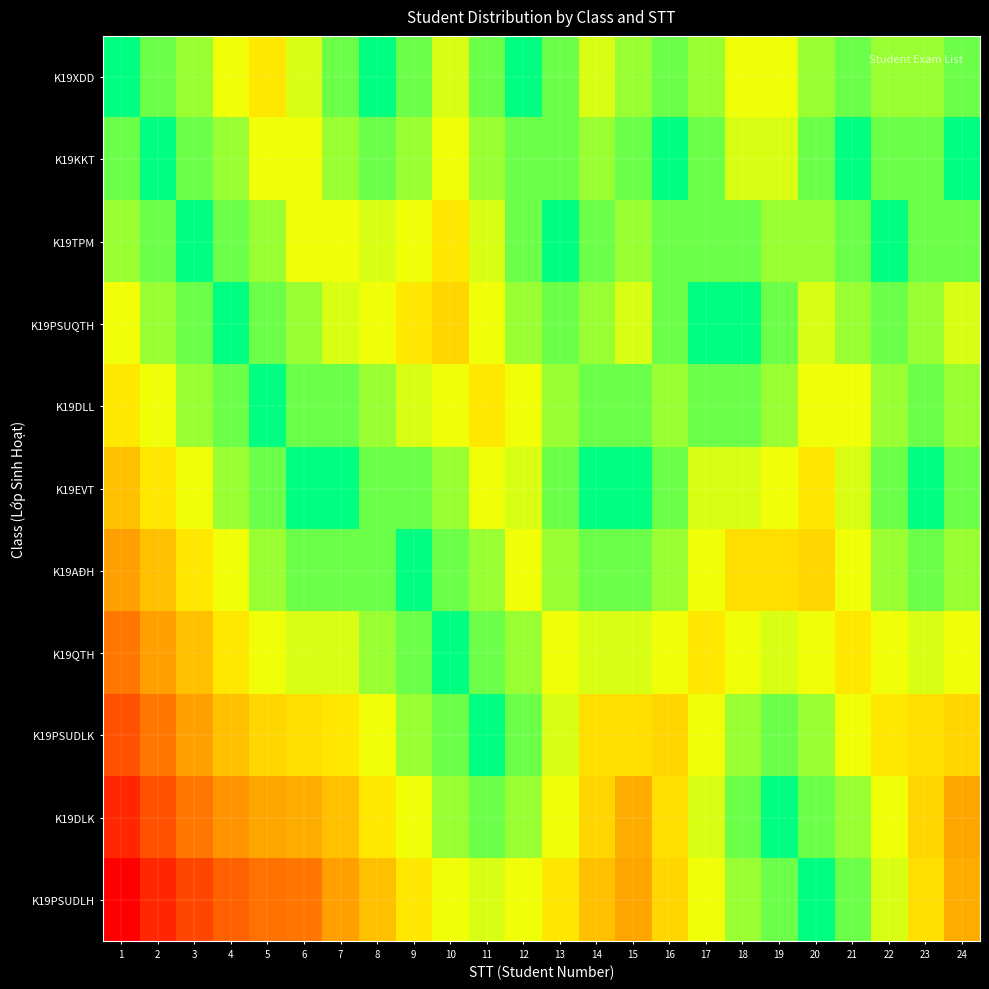

Reading left to right, transcribe all the data shown in this chart.

K19XDD: 1=0.0	2=0.1	3=0.2	4=0.3	5=0.4	6=0.3	7=0.1	8=0.0	9=0.1	10=0.3	11=0.1	12=0.0	13=0.1	14=0.3	15=0.2	16=0.1	17=0.2	18=0.3	19=0.3	20=0.2	21=0.1	22=0.2	23=0.2	24=0.1
K19KKT: 1=0.1	2=0.0	3=0.1	4=0.2	5=0.3	6=0.3	7=0.2	8=0.1	9=0.2	10=0.3	11=0.2	12=0.1	13=0.1	14=0.2	15=0.1	16=0.0	17=0.1	18=0.3	19=0.3	20=0.1	21=0.0	22=0.1	23=0.1	24=0.0
K19TPM: 1=0.2	2=0.1	3=0.0	4=0.1	5=0.2	6=0.3	7=0.3	8=0.3	9=0.3	10=0.4	11=0.3	12=0.1	13=0.0	14=0.1	15=0.2	16=0.1	17=0.1	18=0.1	19=0.2	20=0.2	21=0.1	22=0.0	23=0.1	24=0.1
K19PSUQTH: 1=0.3	2=0.2	3=0.1	4=0.0	5=0.1	6=0.2	7=0.3	8=0.3	9=0.4	10=0.4	11=0.3	12=0.2	13=0.1	14=0.2	15=0.3	16=0.1	17=0.0	18=0.0	19=0.1	20=0.3	21=0.2	22=0.1	23=0.2	24=0.3
K19DLL: 1=0.4	2=0.3	3=0.2	4=0.1	5=0.0	6=0.1	7=0.1	8=0.2	9=0.3	10=0.3	11=0.4	12=0.3	13=0.2	14=0.1	15=0.1	16=0.2	17=0.1	18=0.1	19=0.2	20=0.3	21=0.3	22=0.2	23=0.1	24=0.2
K19EVT: 1=0.5	2=0.4	3=0.3	4=0.2	5=0.1	6=0.0	7=0.0	8=0.1	9=0.1	10=0.2	11=0.3	12=0.3	13=0.1	14=0.0	15=0.0	16=0.1	17=0.3	18=0.3	19=0.3	20=0.4	21=0.3	22=0.1	23=0.0	24=0.1
K19AĐH: 1=0.6	2=0.5	3=0.4	4=0.3	5=0.2	6=0.1	7=0.1	8=0.1	9=0.0	10=0.1	11=0.2	12=0.3	13=0.2	14=0.1	15=0.1	16=0.2	17=0.3	18=0.4	19=0.4	20=0.4	21=0.3	22=0.2	23=0.1	24=0.2
K19QTH: 1=0.7	2=0.6	3=0.5	4=0.4	5=0.3	6=0.3	7=0.3	8=0.2	9=0.1	10=0.0	11=0.1	12=0.2	13=0.3	14=0.3	15=0.3	16=0.3	17=0.4	18=0.3	19=0.3	20=0.3	21=0.4	22=0.3	23=0.3	24=0.3
K19PSUDLK: 1=0.8	2=0.7	3=0.6	4=0.5	5=0.4	6=0.4	7=0.4	8=0.3	9=0.2	10=0.1	11=0.0	12=0.1	13=0.3	14=0.4	15=0.4	16=0.4	17=0.3	18=0.2	19=0.1	20=0.2	21=0.3	22=0.4	23=0.4	24=0.4
K19DLK: 1=0.9	2=0.8	3=0.7	4=0.6	5=0.6	6=0.6	7=0.5	8=0.4	9=0.3	10=0.2	11=0.1	12=0.2	13=0.3	14=0.4	15=0.6	16=0.4	17=0.3	18=0.1	19=0.0	20=0.1	21=0.2	22=0.3	23=0.4	24=0.6
K19PSUDLH: 1=1.0	2=0.9	3=0.8	4=0.8	5=0.7	6=0.7	7=0.6	8=0.5	9=0.4	10=0.3	11=0.3	12=0.3	13=0.4	14=0.5	15=0.6	16=0.4	17=0.3	18=0.2	19=0.1	20=0.0	21=0.1	22=0.3	23=0.4	24=0.6